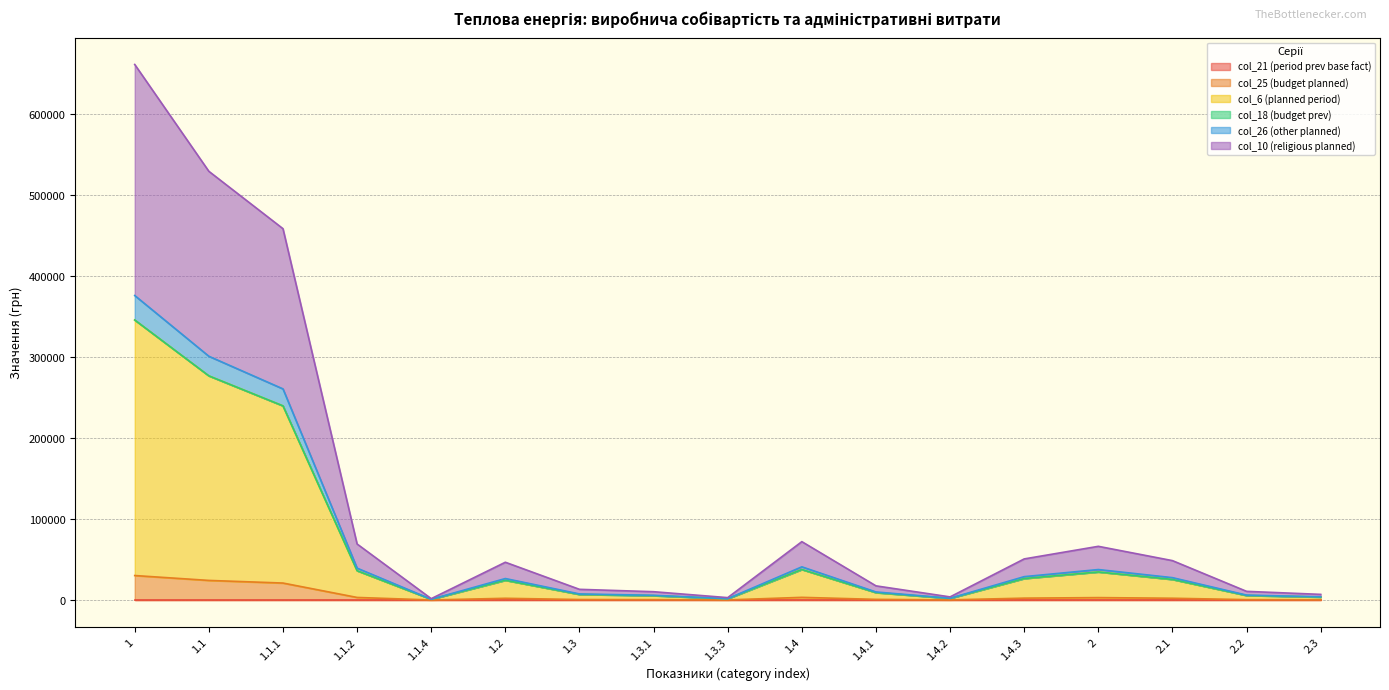

True or false: col_6 (planned period) and col_26 (other planned) intersect in this chart.

False